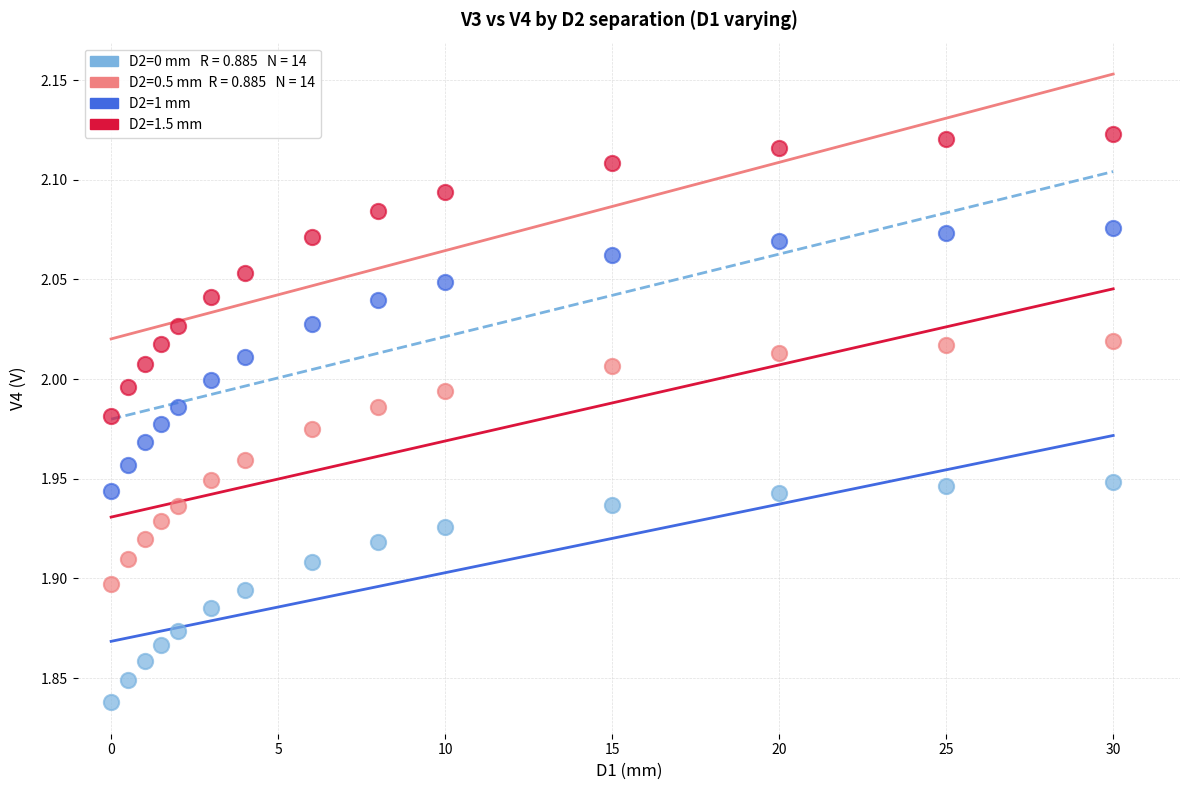

Across all data points, what is the range of Y values (max minus min)?

0.3